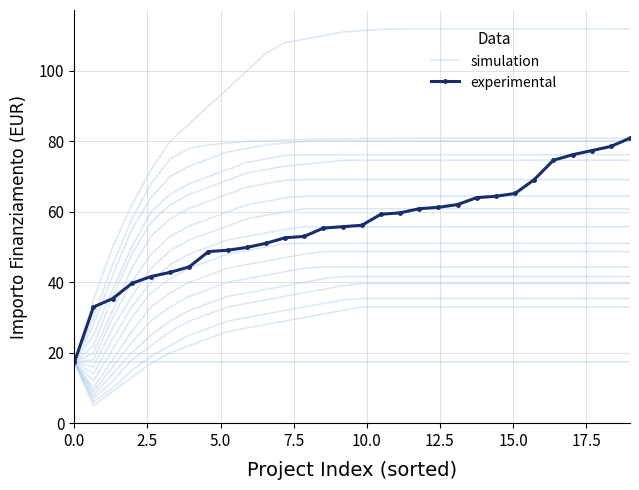

Which series has the widest spread of values?

simulation